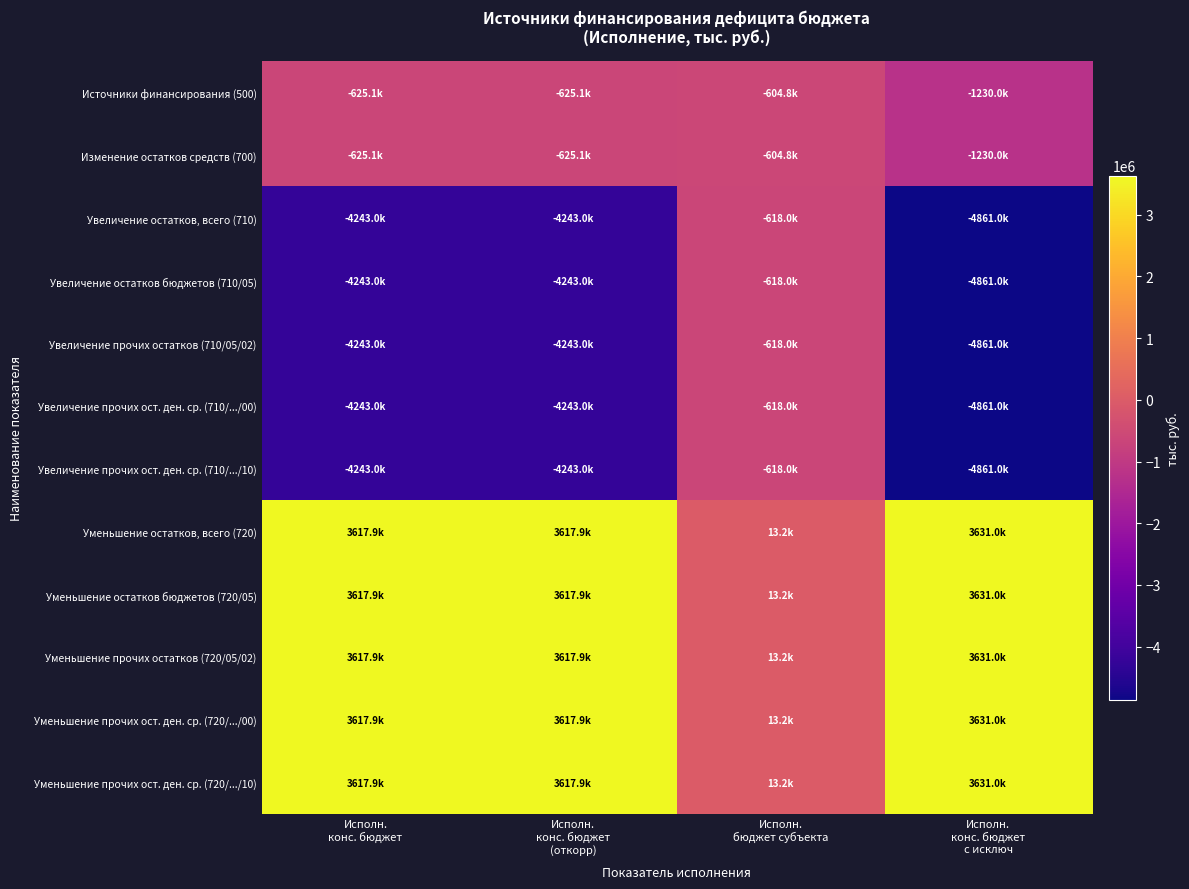

What is the total value across all series at Исполн.
конс. бюджет
c исключ?

-8609723.4